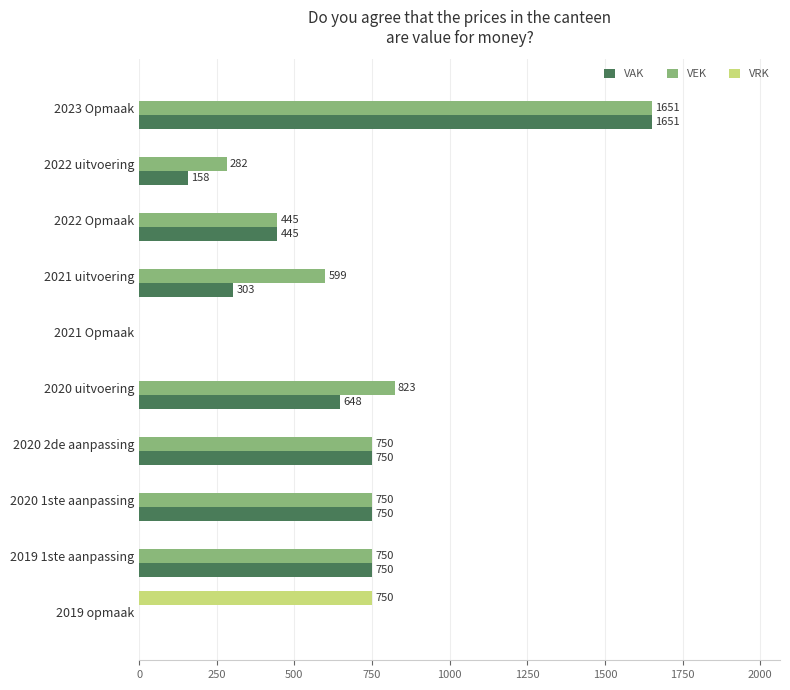

What are all the series names shown in the legend?

VAK, VEK, VRK